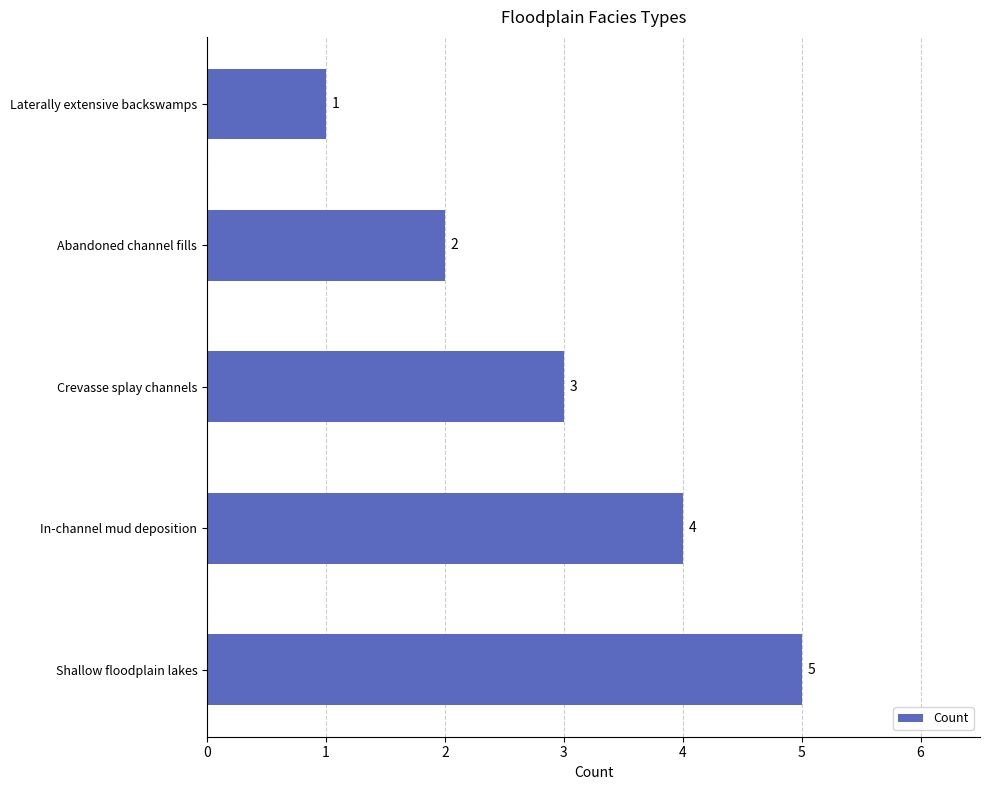

What is the greatest value displayed?

5